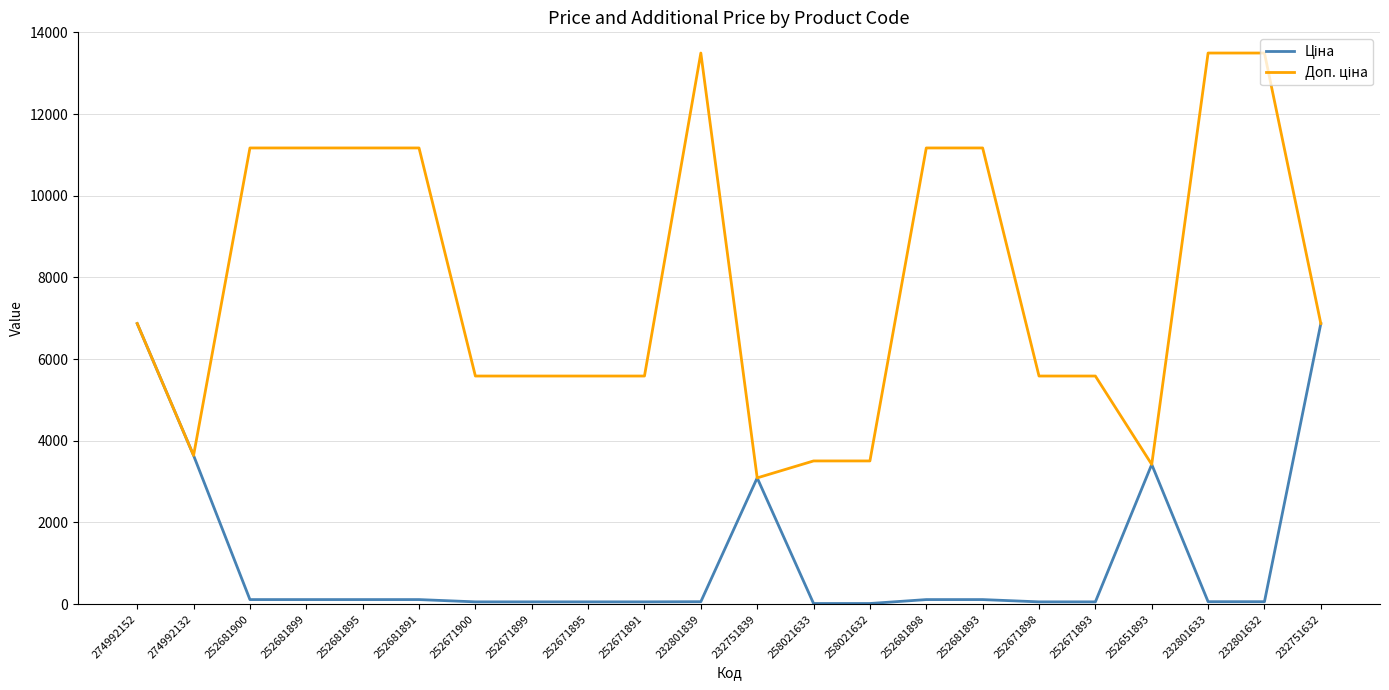

What is the total value across all series at 274992132?

7281.8